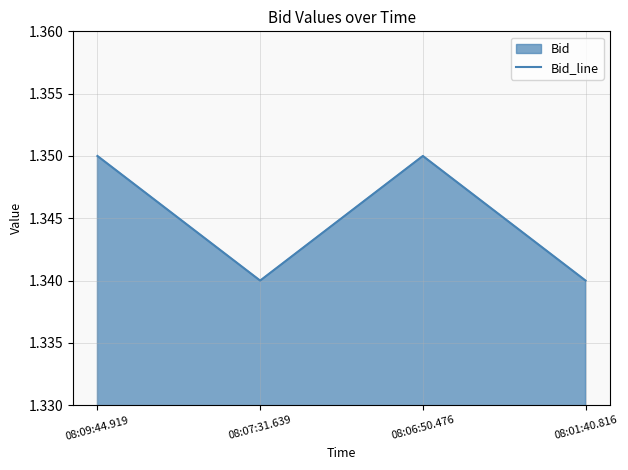

The chart shows a value of 1.4 at 08:09:44.919. True or false?

True